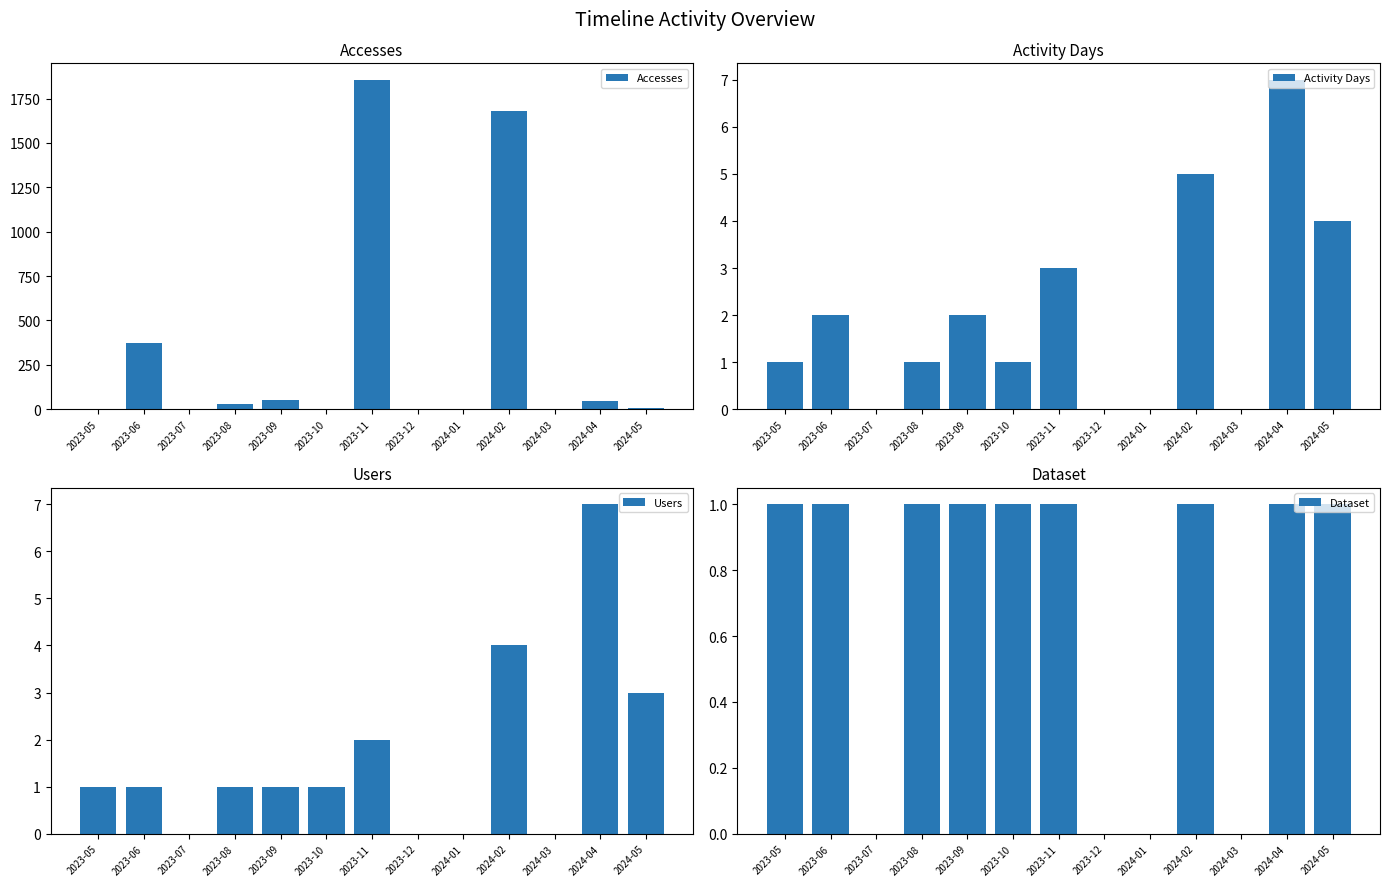

Which category has the lowest value in the Activity Days series?

2023-07